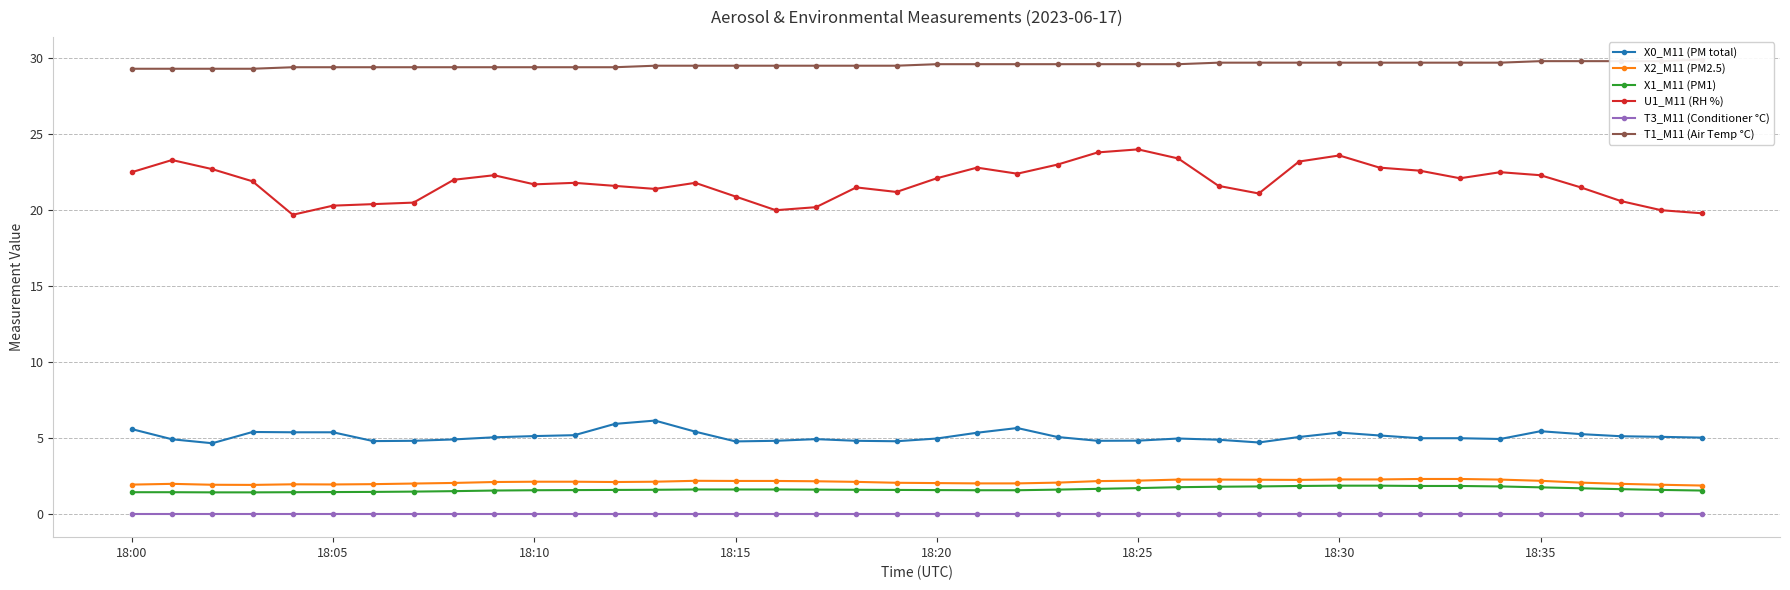

Reading left to right, extract all data points from this chart.

X0_M11 (PM total): 5.6	4.9	4.7	5.4	5.4	5.4	4.8	4.8	4.9	5.1	5.2	5.2	6.0	6.2	5.4	4.8	4.8	5.0	4.8	4.8	5.0	5.4	5.7	5.1	4.8	4.8	5.0	4.9	4.7	5.1	5.4	5.2	5.0	5.0	5.0	5.5	5.3	5.1	5.1	5.0
X2_M11 (PM2.5): 2.0	2.0	1.9	1.9	2.0	2.0	2.0	2.0	2.1	2.1	2.1	2.1	2.1	2.1	2.2	2.2	2.2	2.2	2.1	2.1	2.1	2.0	2.0	2.1	2.2	2.2	2.3	2.3	2.3	2.3	2.3	2.3	2.3	2.3	2.3	2.2	2.1	2.0	1.9	1.9
X1_M11 (PM1): 1.5	1.5	1.4	1.4	1.5	1.5	1.5	1.5	1.5	1.6	1.6	1.6	1.6	1.6	1.6	1.6	1.6	1.6	1.6	1.6	1.6	1.6	1.6	1.6	1.7	1.7	1.8	1.8	1.8	1.9	1.9	1.9	1.9	1.9	1.8	1.8	1.7	1.7	1.6	1.6
U1_M11 (RH %): 22.5	23.3	22.7	21.9	19.7	20.3	20.4	20.5	22.0	22.3	21.7	21.8	21.6	21.4	21.8	20.9	20.0	20.2	21.5	21.2	22.1	22.8	22.4	23.0	23.8	24.0	23.4	21.6	21.1	23.2	23.6	22.8	22.6	22.1	22.5	22.3	21.5	20.6	20.0	19.8
T3_M11 (Conditioner °C): 0.0	0.0	0.0	0.0	0.0	0.0	0.0	0.0	0.0	0.0	0.0	0.0	0.0	0.0	0.0	0.0	0.0	0.0	0.0	0.0	0.0	0.0	0.0	0.0	0.0	0.0	0.0	0.0	0.0	0.0	0.0	0.0	0.0	0.0	0.0	0.0	0.0	0.0	0.0	0.0
T1_M11 (Air Temp °C): 29.3	29.3	29.3	29.3	29.4	29.4	29.4	29.4	29.4	29.4	29.4	29.4	29.4	29.5	29.5	29.5	29.5	29.5	29.5	29.5	29.6	29.6	29.6	29.6	29.6	29.6	29.6	29.7	29.7	29.7	29.7	29.7	29.7	29.7	29.7	29.8	29.8	29.8	29.8	29.9